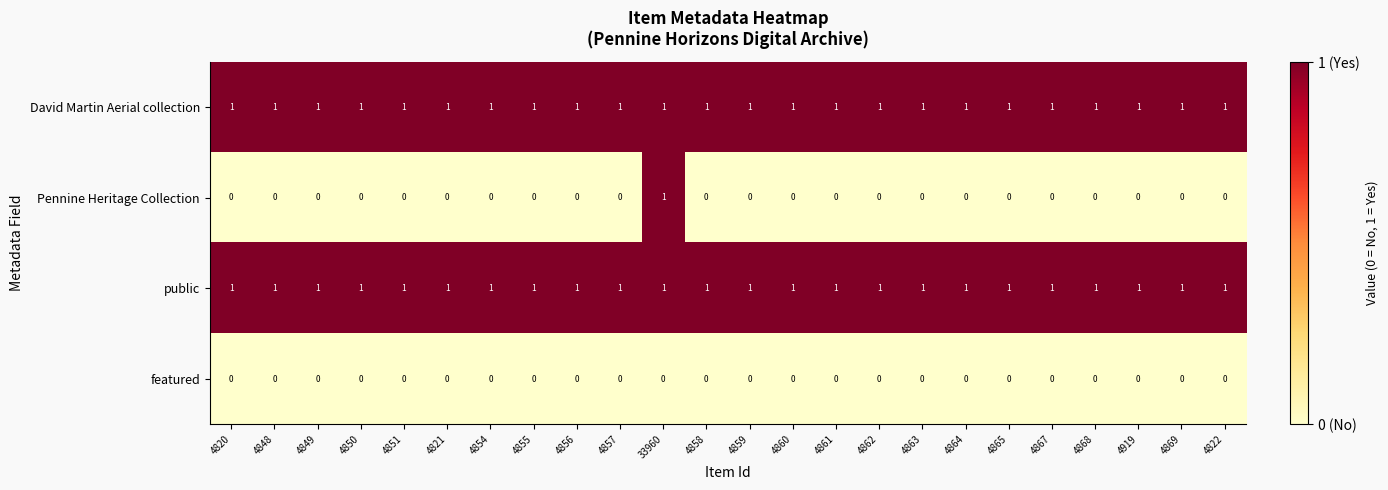

Count the number of data series in this chart.

4